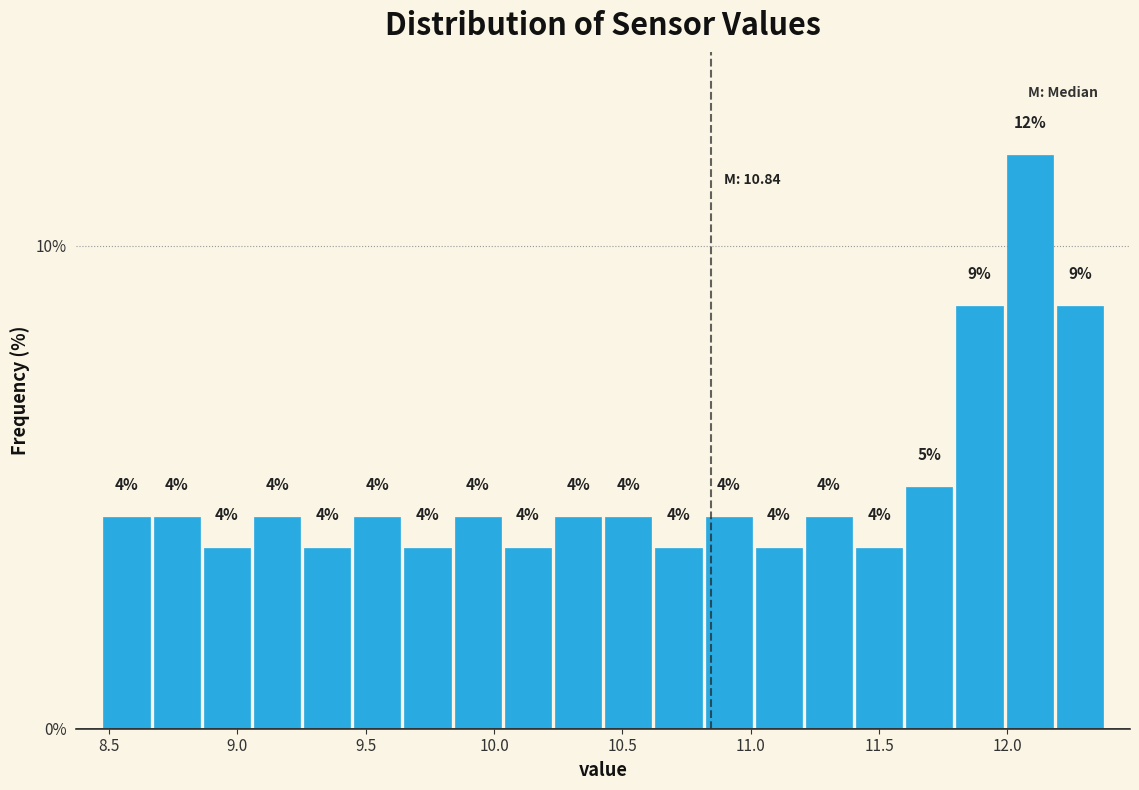

Read against the x-axis, roughly where is the centre of the tallest bar?

12.10